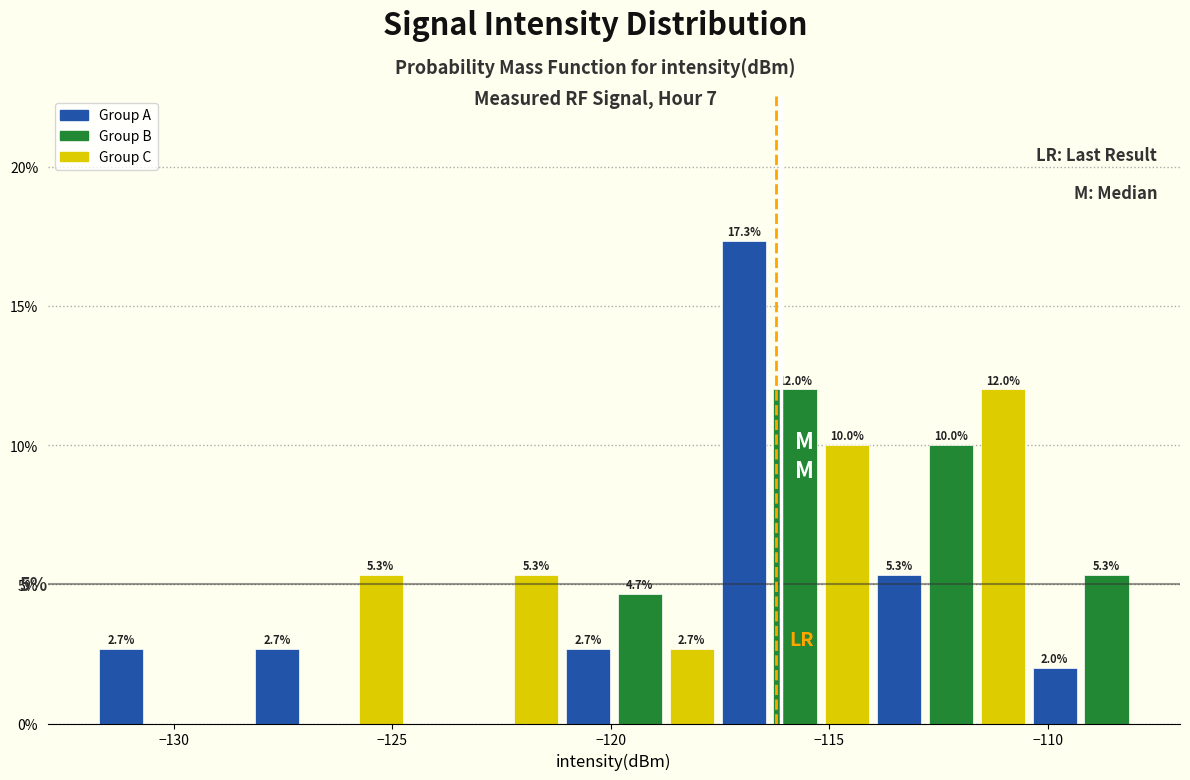

Around what value on the x-axis is the tallest bar? Give the approximate position of its centre, as read against the axis.

-117.0